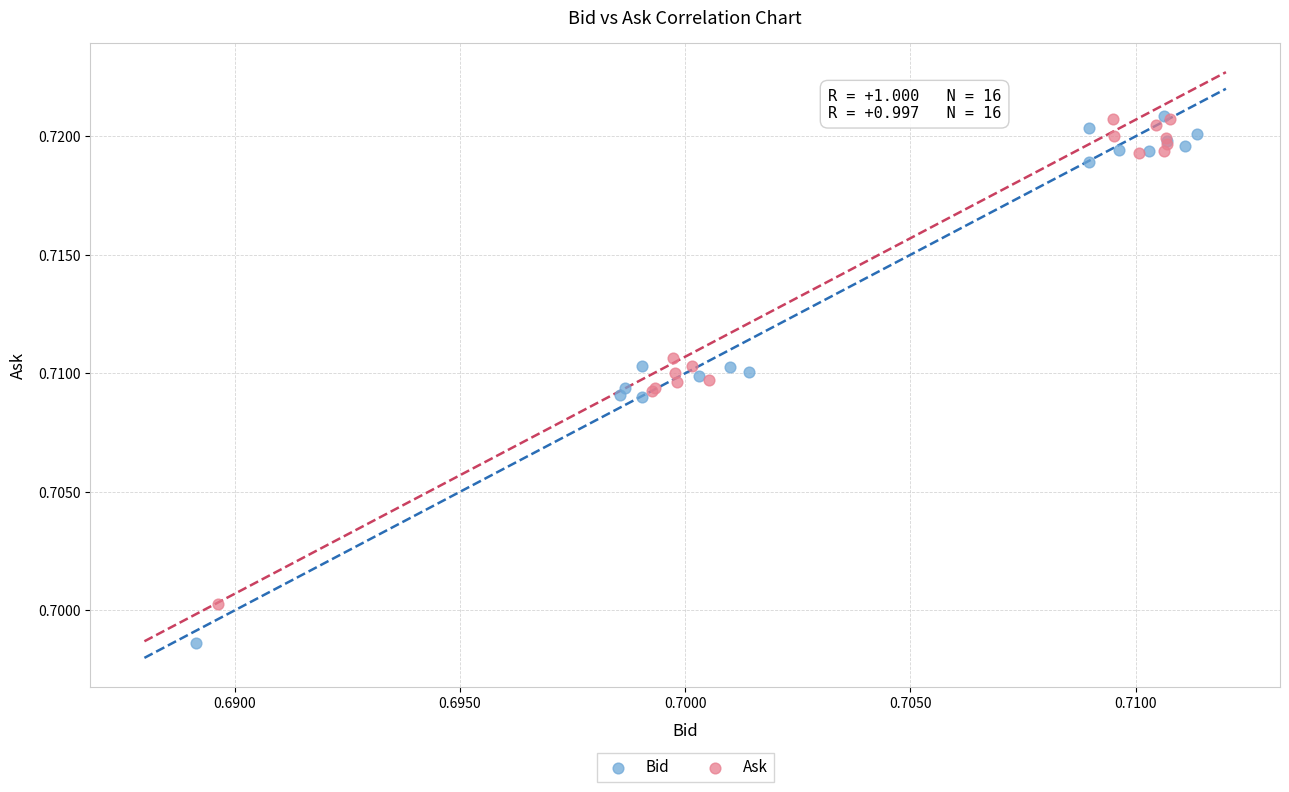

Which series contains the lowest Y value?

Bid